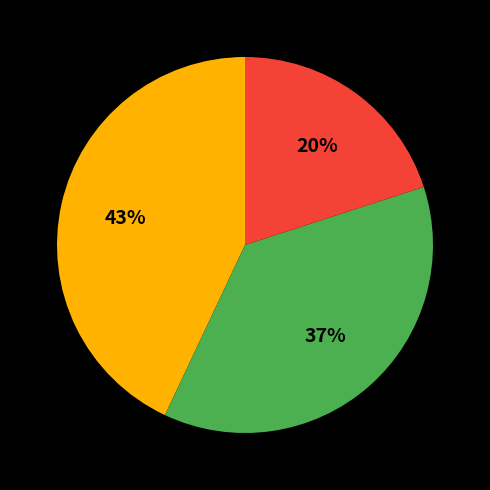

Is there a majority slice in this chart?

No